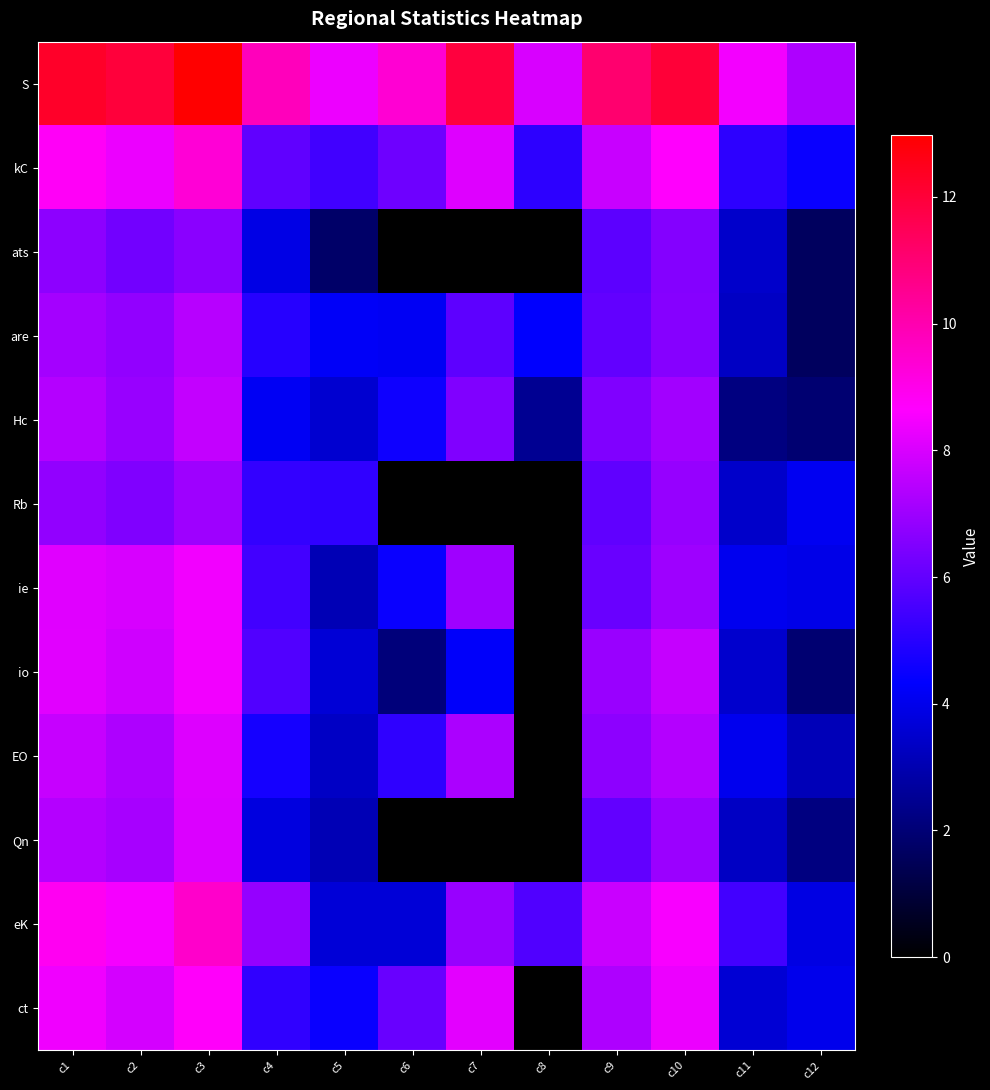

At which category is the sum across all series the highest?

c3